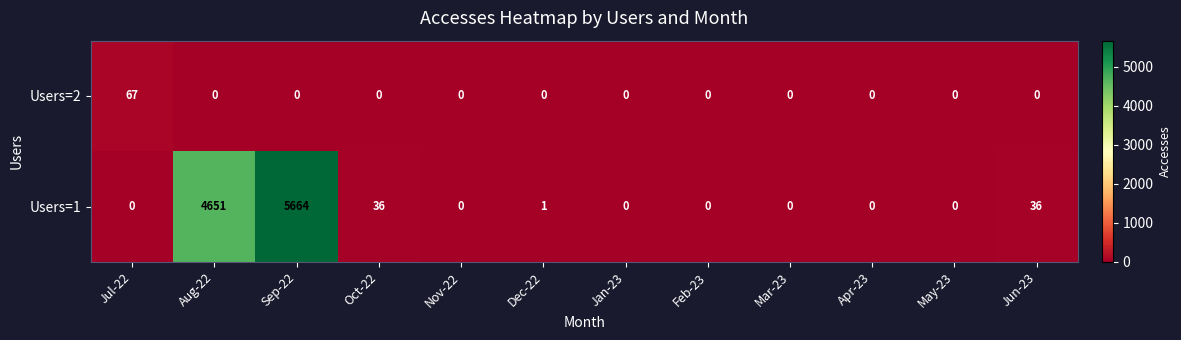

True or false: Users=2 has a value of 103 at Jul-22.

False